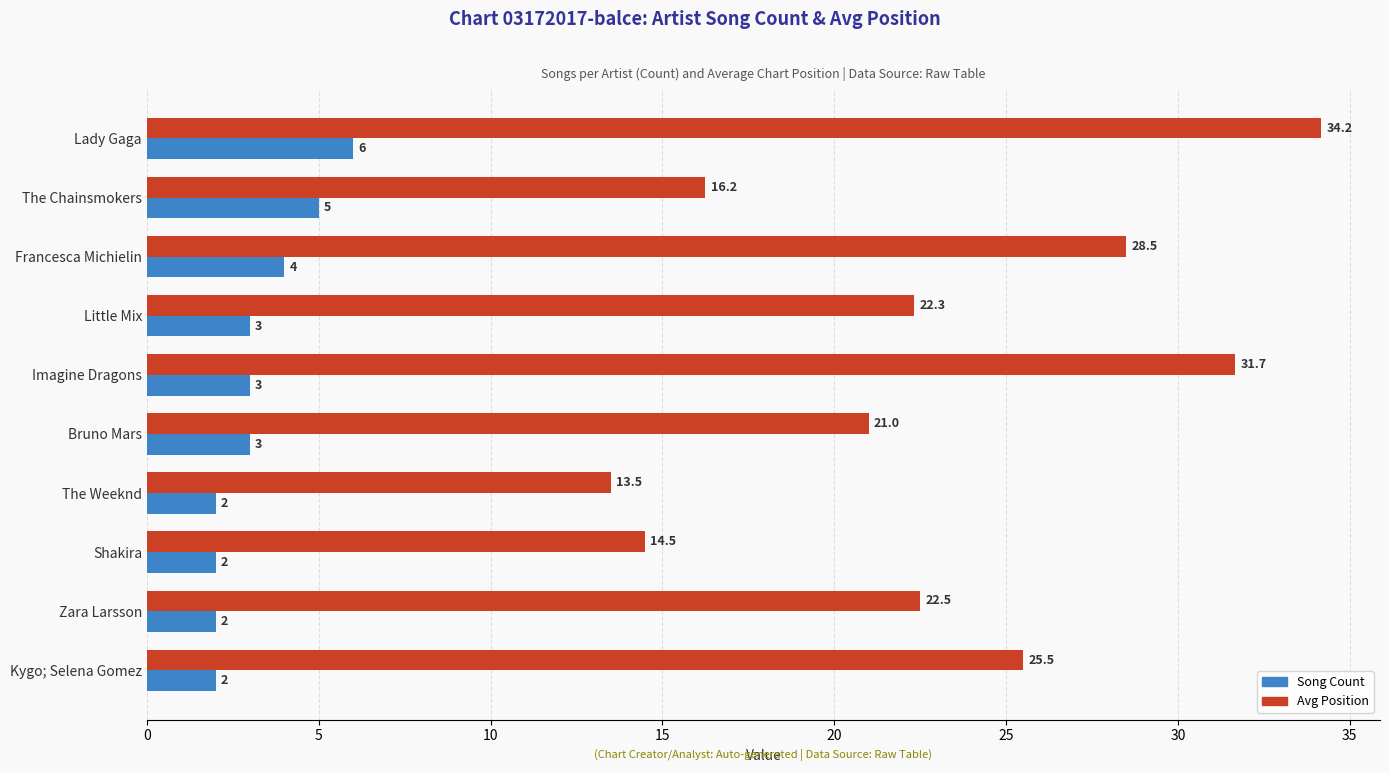

The Avg Position series shows 22.5 at Zara Larsson. True or false?

True